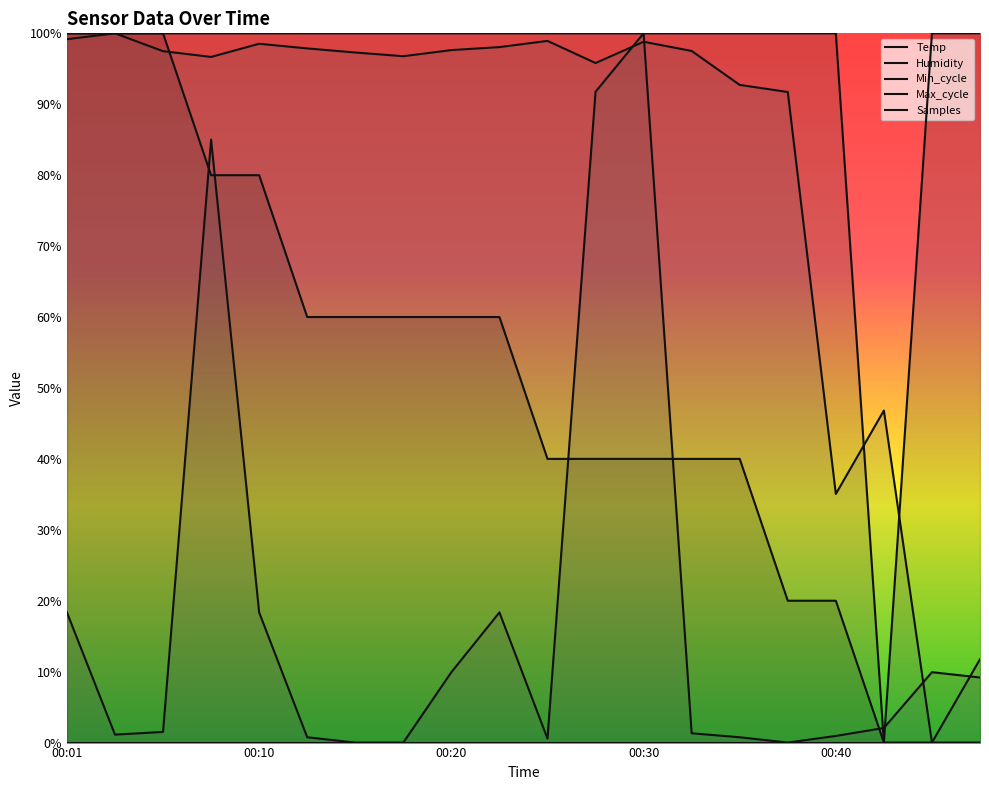

Where is Samples nearest to the value 0?

18